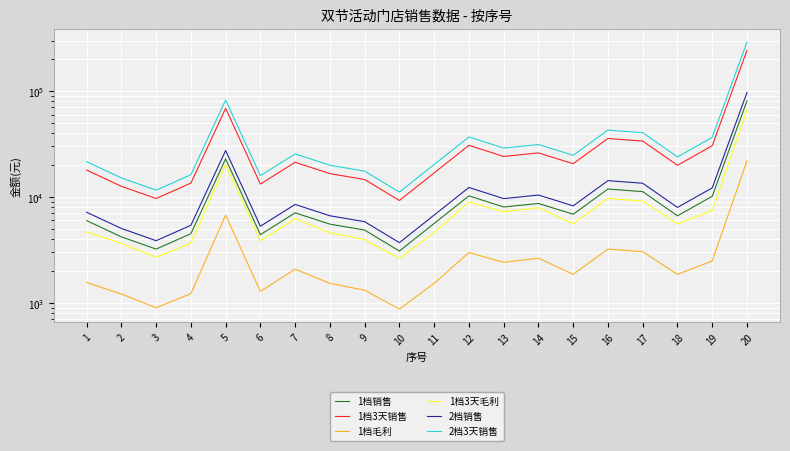

Which series has the widest spread of values?

2档3天销售